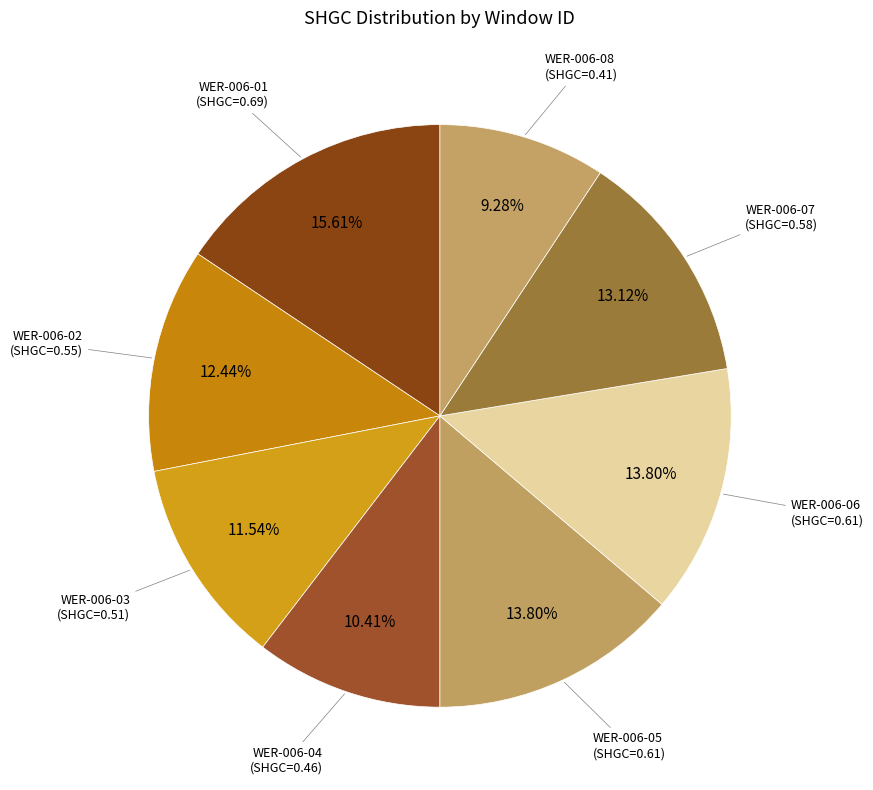

How many segments does this pie chart have?

8